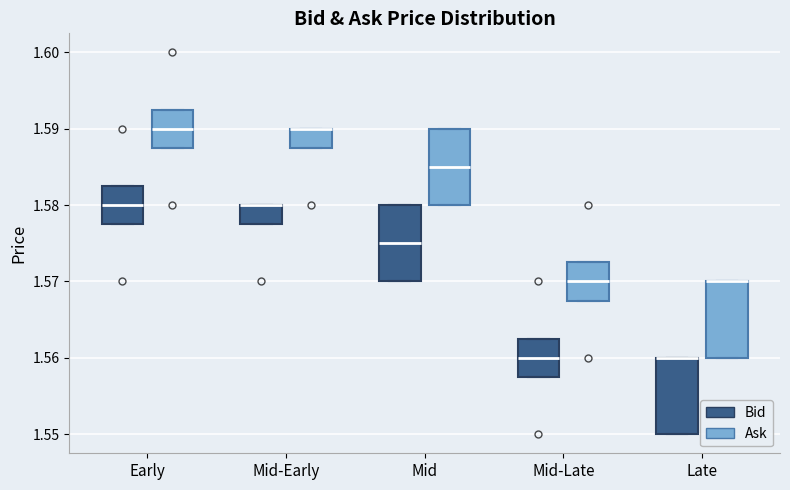

Reading left to right, read every box against the y-axis: the position of its median line, the range the box covers, and the ends of its whiskers. The values are not printed on the chart, so give them approximately, as read against the axis.

Early (Bid): median 1.580, box 1.578 to 1.583, whiskers 1.578 to 1.583
Early (Ask): median 1.590, box 1.588 to 1.593, whiskers 1.588 to 1.593
Mid-Early (Bid): median 1.580 (drawn on the box's upper edge), box 1.578 to 1.580, whiskers 1.578 to 1.580
Mid-Early (Ask): median 1.590 (drawn on the box's upper edge), box 1.588 to 1.590, whiskers 1.588 to 1.590
Mid (Bid): median 1.575, box 1.570 to 1.580, whiskers 1.570 to 1.580
Mid (Ask): median 1.585, box 1.580 to 1.590, whiskers 1.580 to 1.590
Mid-Late (Bid): median 1.560, box 1.558 to 1.563, whiskers 1.558 to 1.563
Mid-Late (Ask): median 1.570, box 1.568 to 1.573, whiskers 1.568 to 1.573
Late (Bid): median 1.560 (drawn on the box's upper edge), box 1.550 to 1.560, whiskers 1.550 to 1.560
Late (Ask): median 1.570 (drawn on the box's upper edge), box 1.560 to 1.570, whiskers 1.560 to 1.570